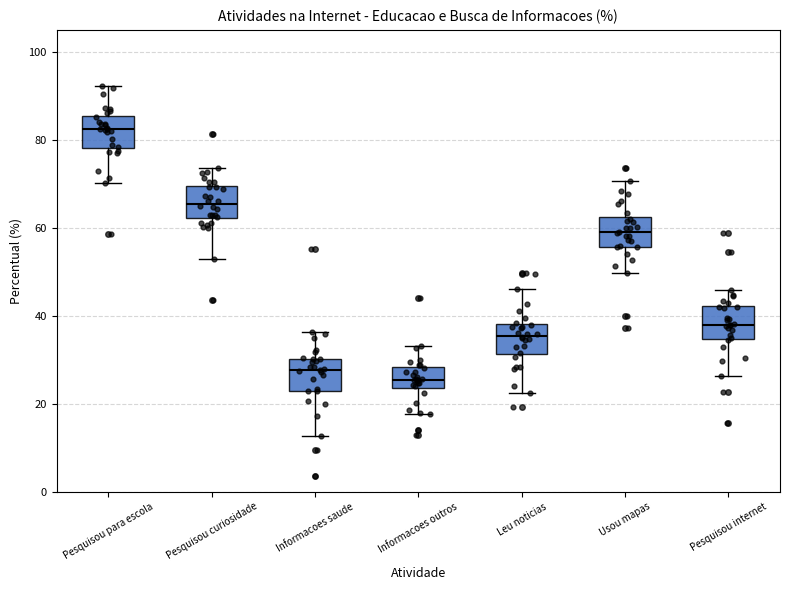

Where does the upper whisker of the box for Pesquisou internet end on the y-axis? The values are not printed on the chart, so give them approximately, as read against the axis.

46